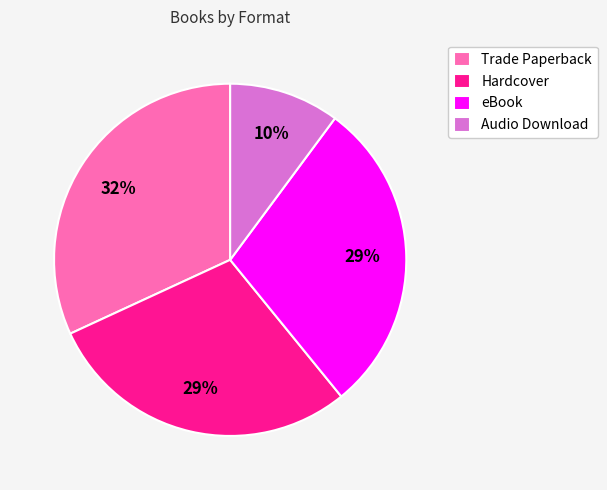

Does any single category account for the majority?

No